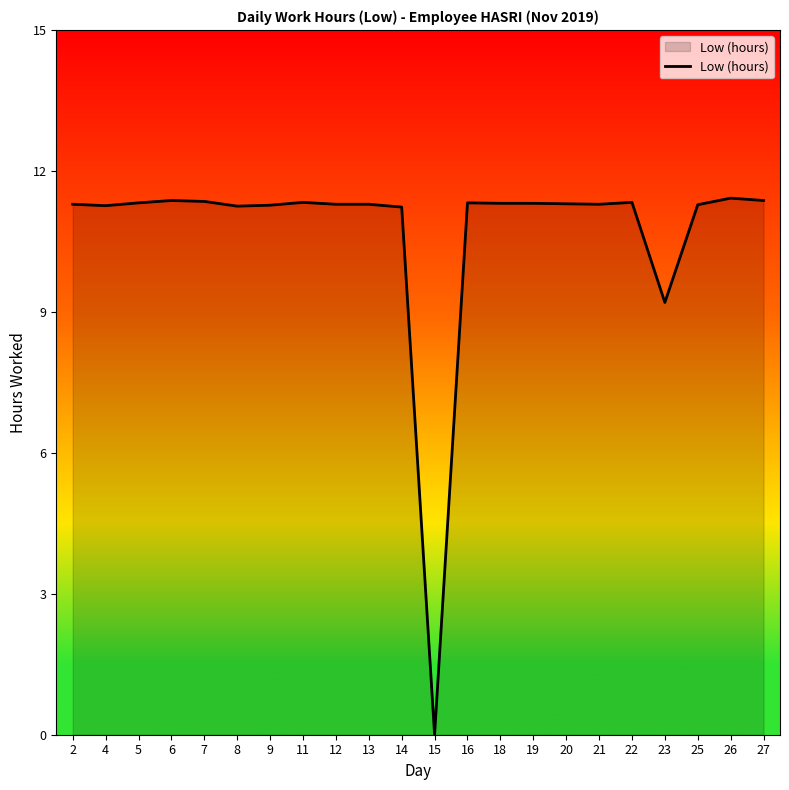

True or false: the data shows 5.2 at 19.

False